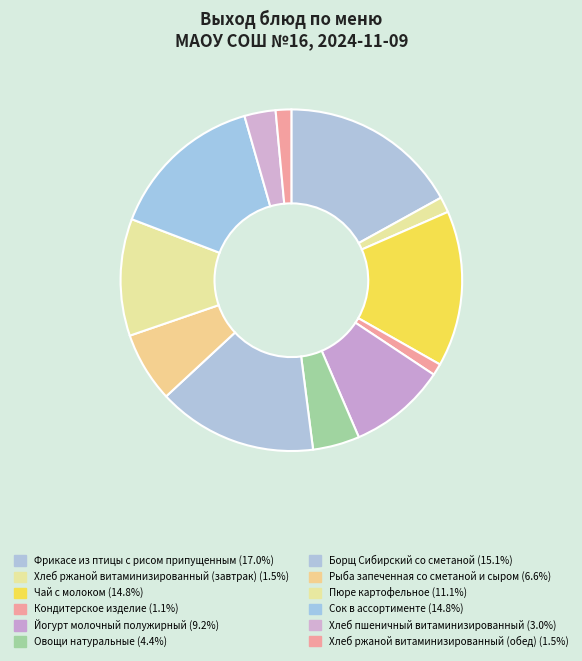

True or false: Рыба запеченная со сметаной и сыром accounts for 1% of the total.

False